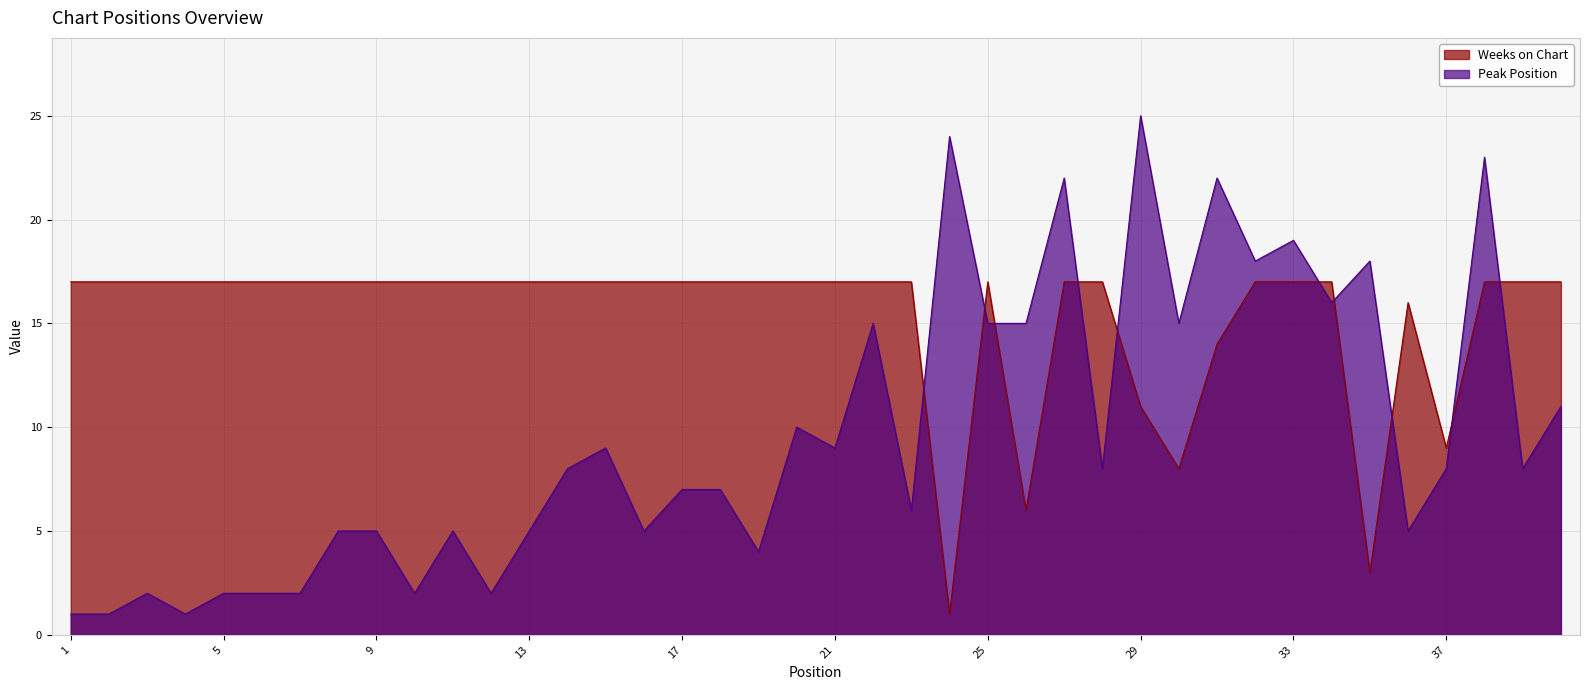

The value of Weeks on Chart at 37 is 9. True or false?

True